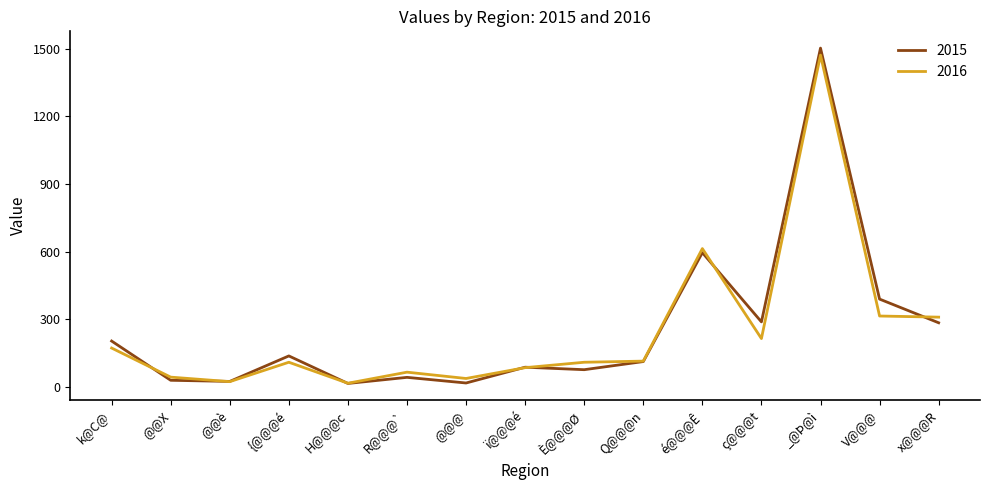

Does the chart display data point markers on the line(s)?

No